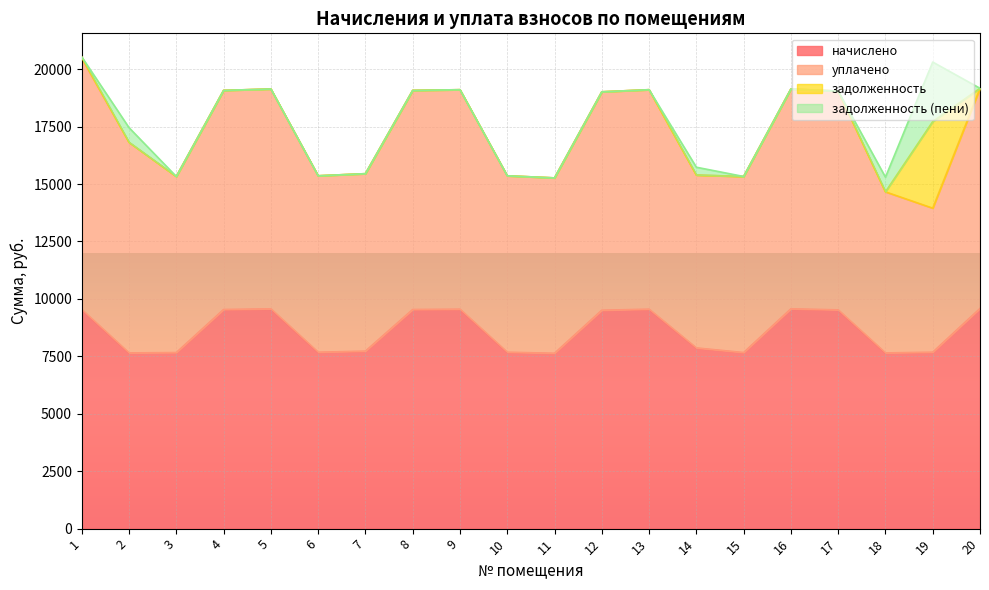

The задолженность (пени) series shows 0.0 at 15. True or false?

True